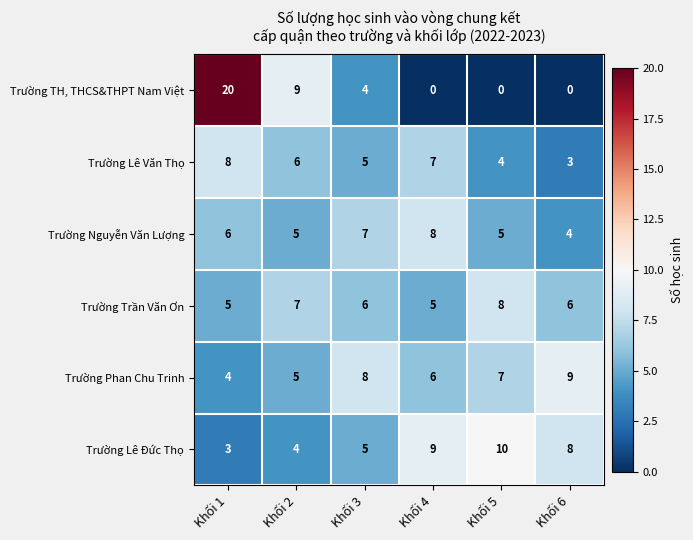

What is the difference between the highest and lowest values at Khối 5?

10